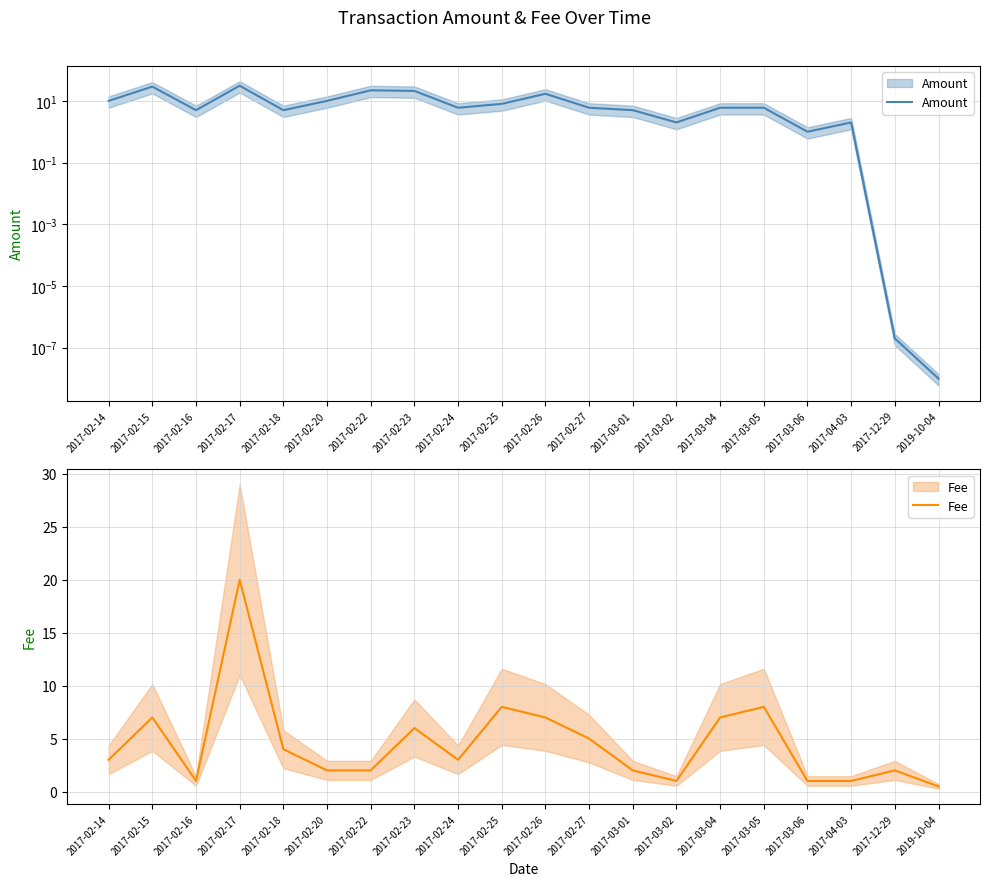

What is the average value of the Amount series?

9.6